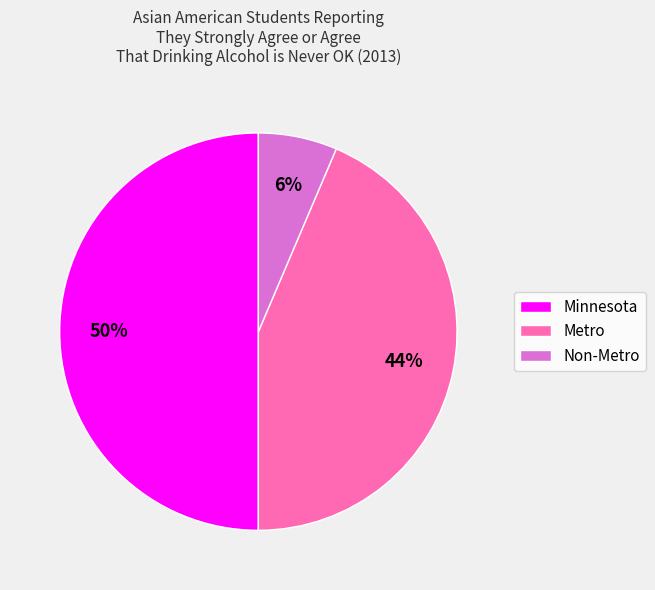

Which has a higher value, Minnesota or Non-Metro?

Minnesota